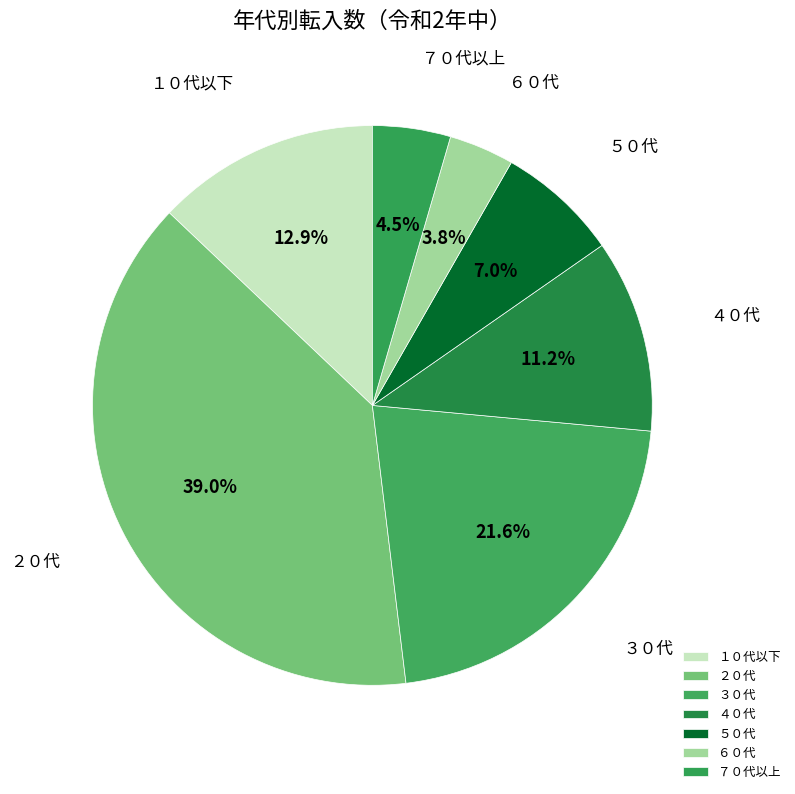

How many segments does this pie chart have?

7